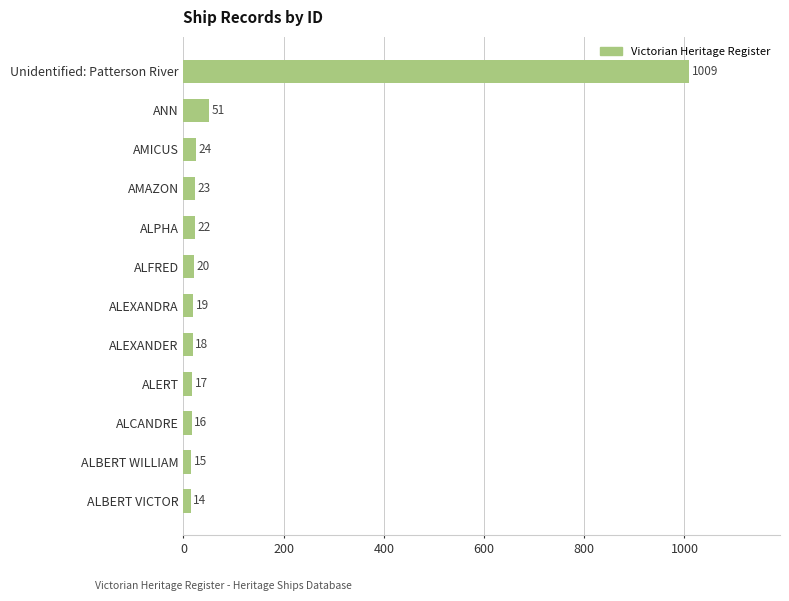

How many data points does each series have?

12